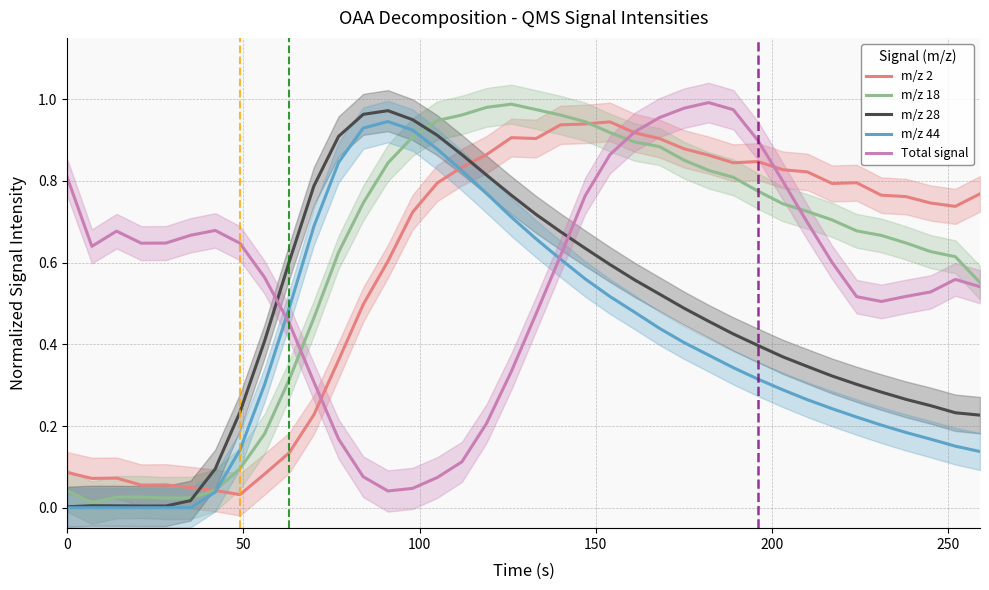

True or false: m/z 28 and m/z 2 intersect in this chart.

True